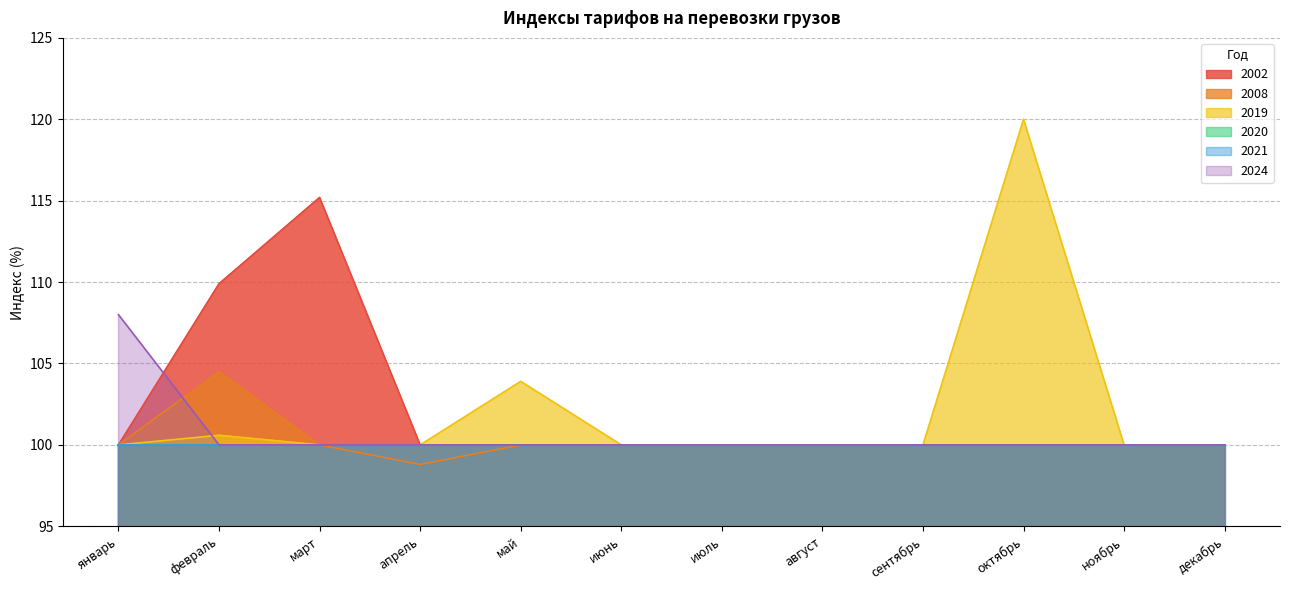

Is the value of 2024 at июль greater than the value of 2019 at февраль?

No